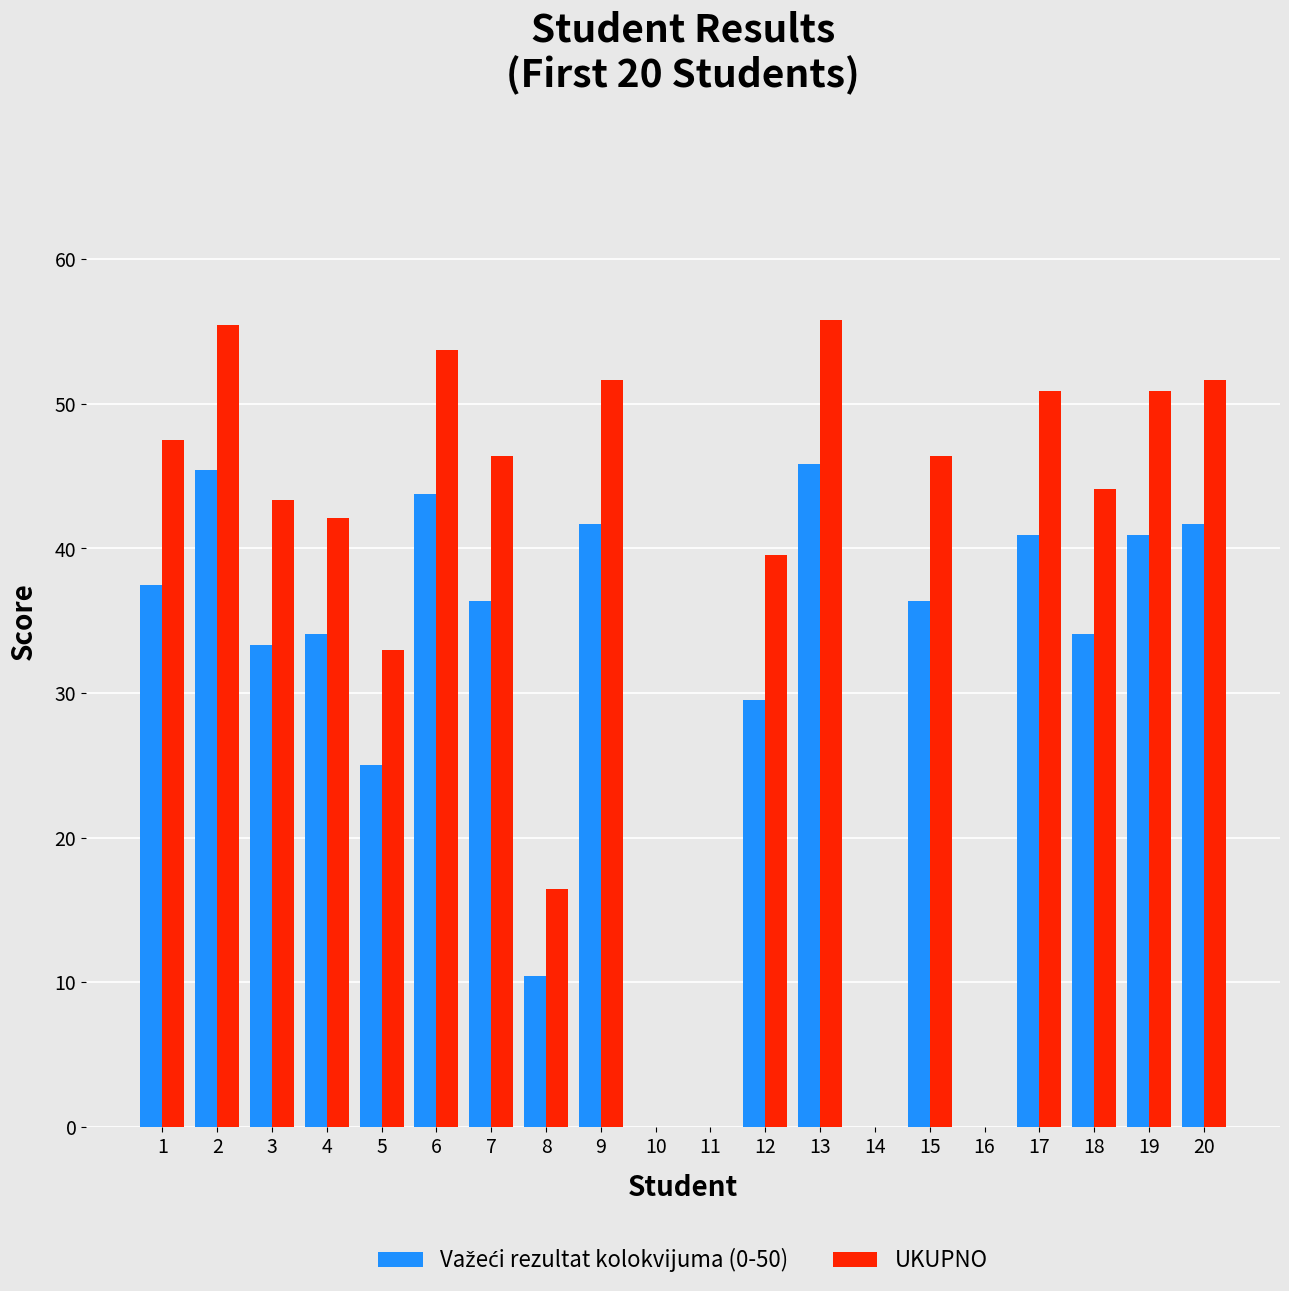

What is the spread (max minus min) of values at 6?

10.0